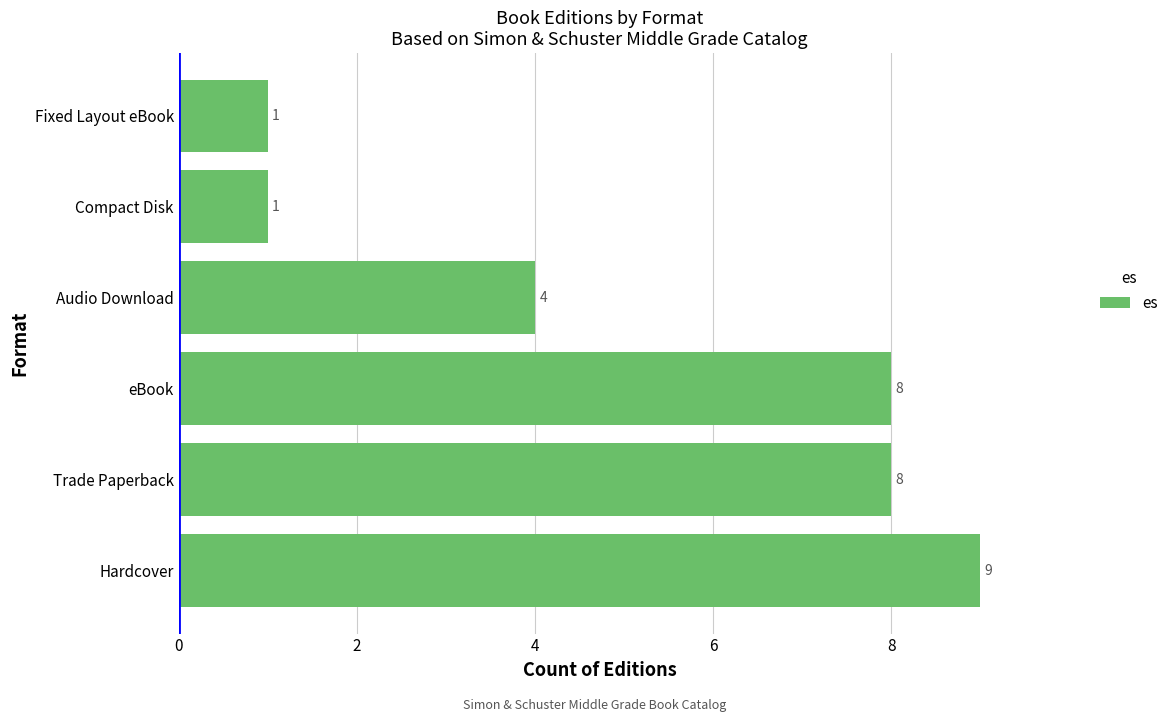

What is the sum of all values?

31